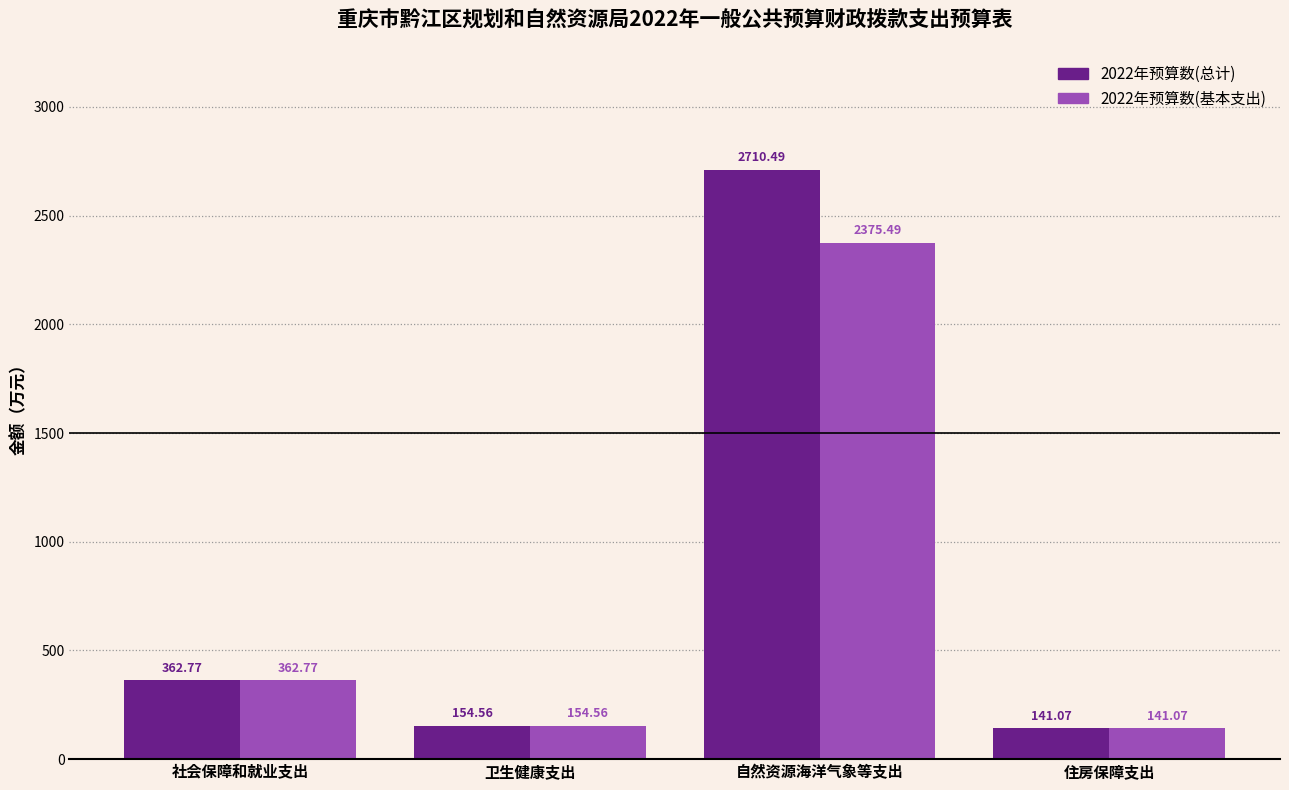

How many data points does each series have?

4